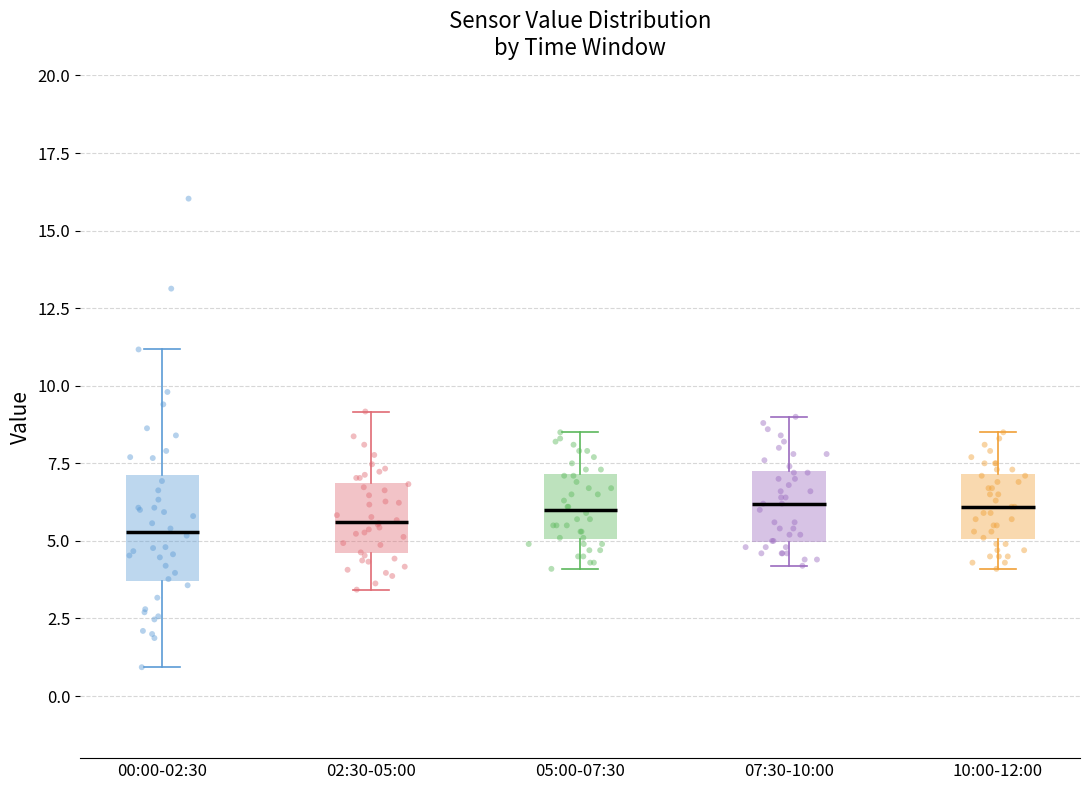

Reading left to right, read every box against the y-axis: the position of its median line, the range the box covers, and the ends of its whiskers. The values are not printed on the chart, so give them approximately, as read against the axis.

00:00-02:30: median 5.5, box 3.5 to 7.0, whiskers 1.0 to 11.0
02:30-05:00: median 5.5, box 4.5 to 7.0, whiskers 3.5 to 9.0
05:00-07:30: median 6.0, box 5.0 to 7.0, whiskers 4.0 to 8.5
07:30-10:00: median 6.0, box 5.0 to 7.5, whiskers 4.0 to 9.0
10:00-12:00: median 6.0, box 5.0 to 7.0, whiskers 4.0 to 8.5